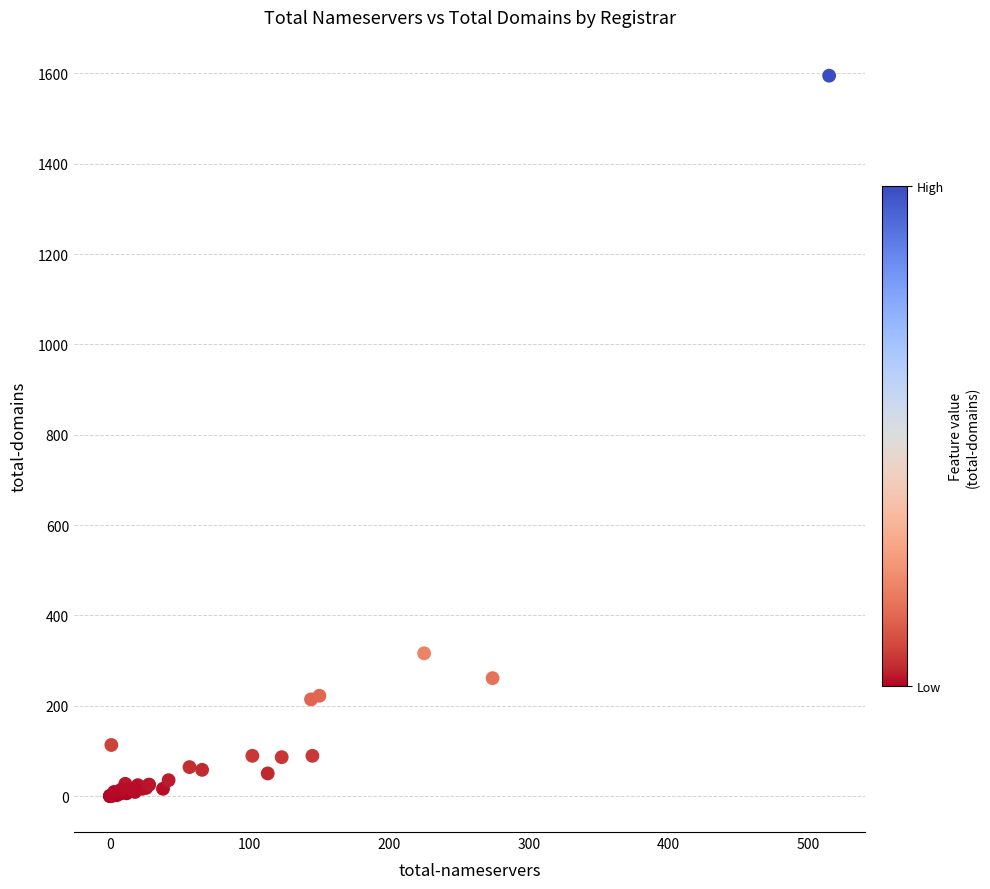

What Y value in the scatter plot is closest to 797?

316